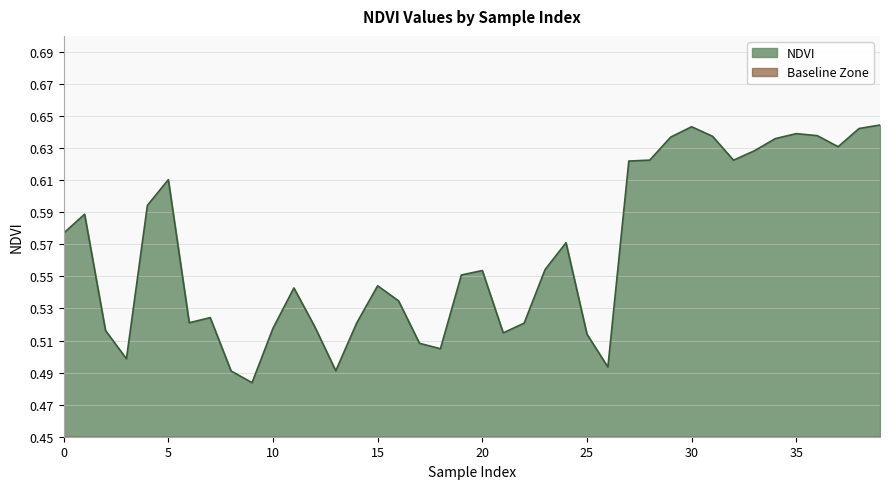

How many data points does each series have?

40